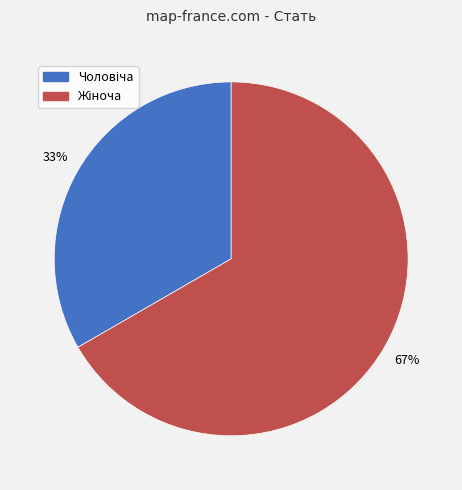

Is there any slice that represents more than half of the pie?

Yes